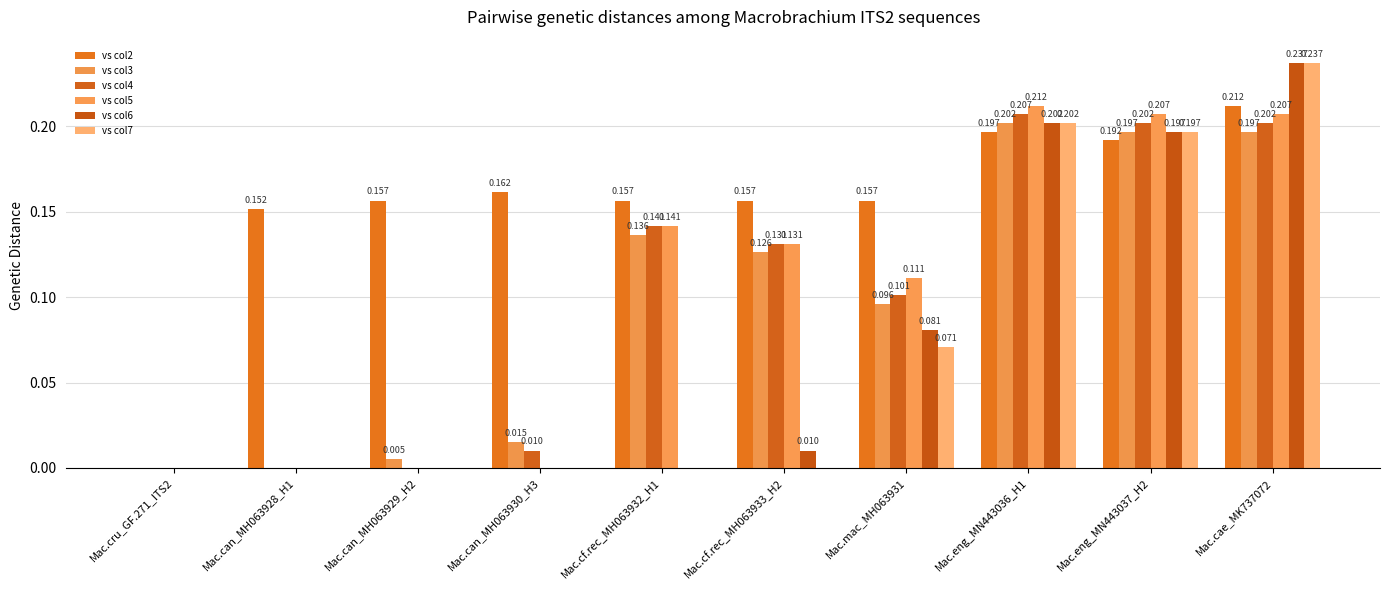

How many groups of bars are there?

10